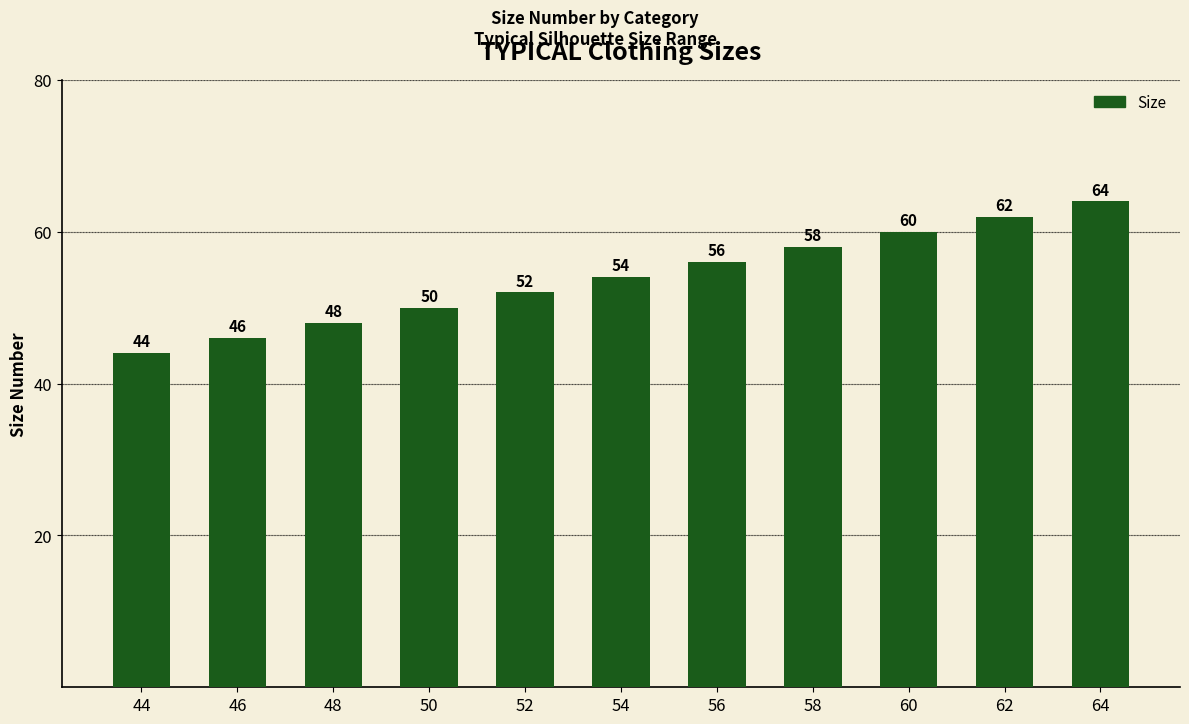

Count the number of categories in the chart.

11